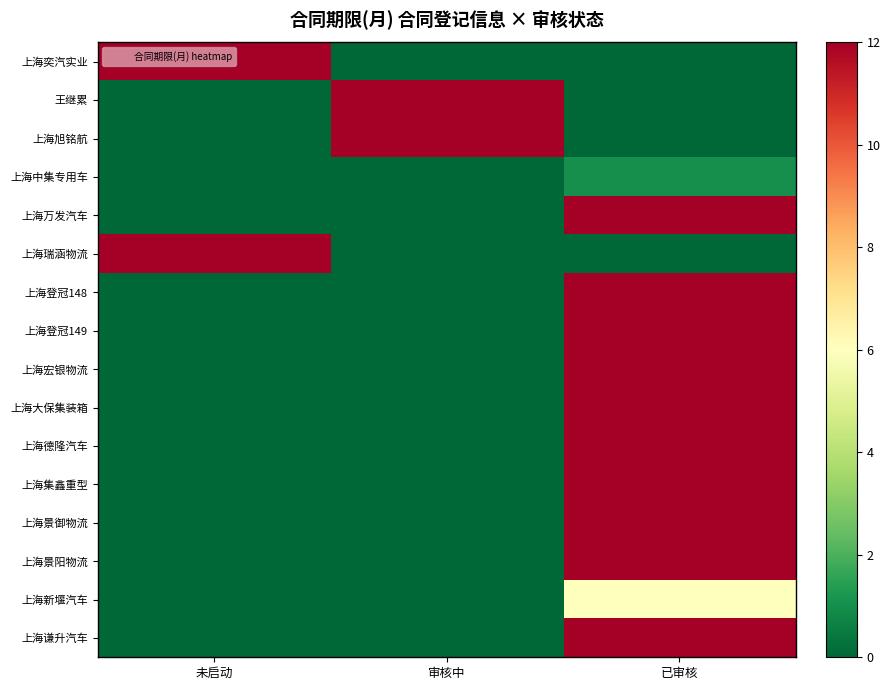

At 未启动, list the series in order from smallest to largest.

王继累, 上海旭铭航, 上海中集专用车, 上海万发汽车, 上海登冠148, 上海登冠149, 上海宏银物流, 上海大保集装箱, 上海德隆汽车, 上海集鑫重型, 上海景御物流, 上海景阳物流, 上海新堰汽车, 上海谦升汽车, 上海奕汽实业, 上海瑞涵物流